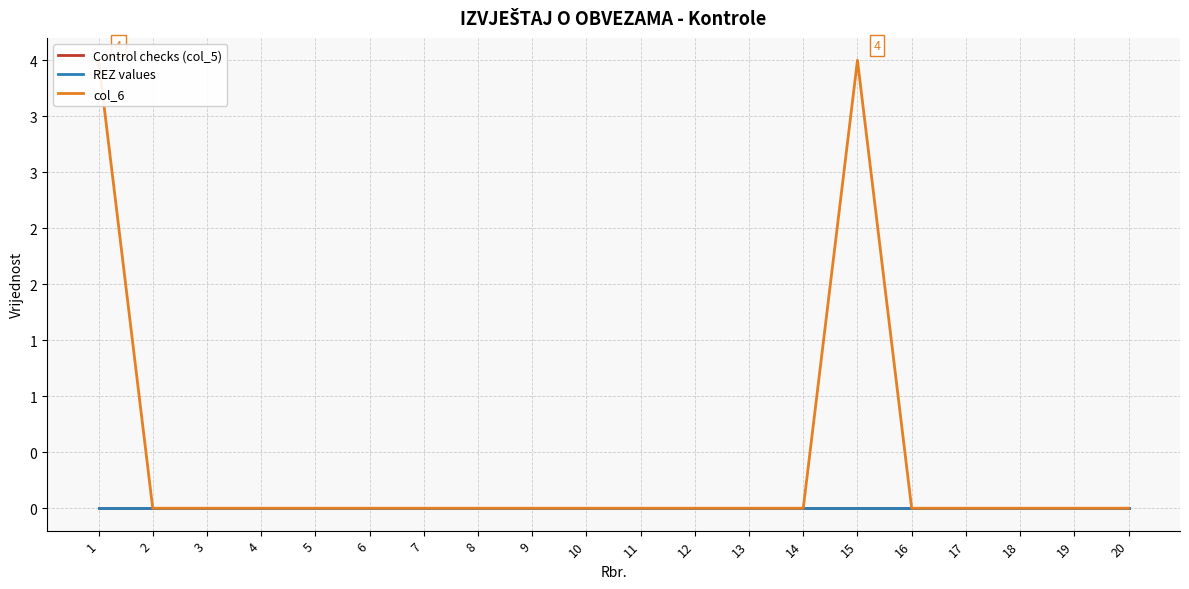

At how many categories does at least one series exceed 0?

2